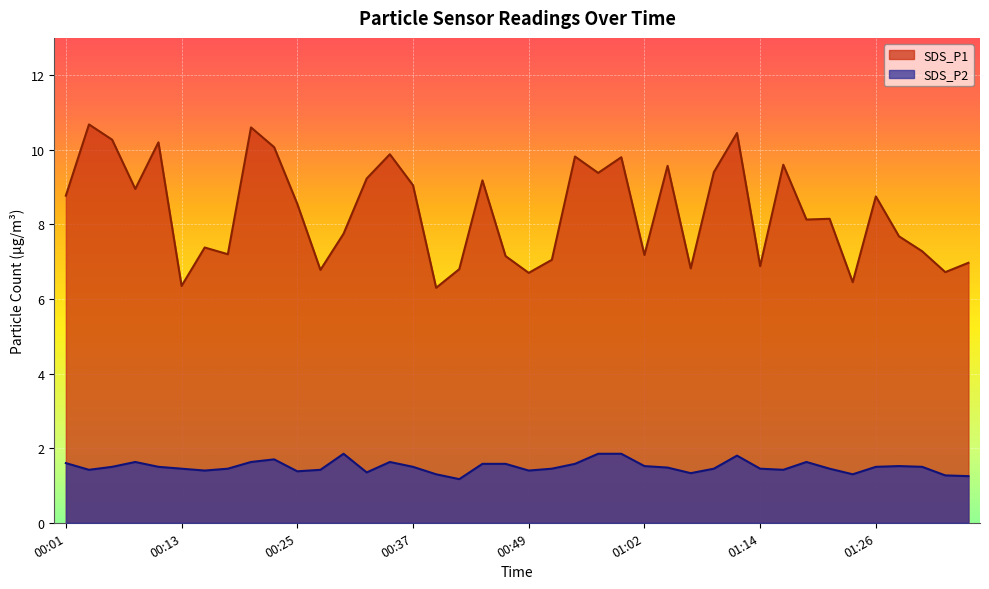

True or false: SDS_P2 and SDS_P1 cross at least once.

False